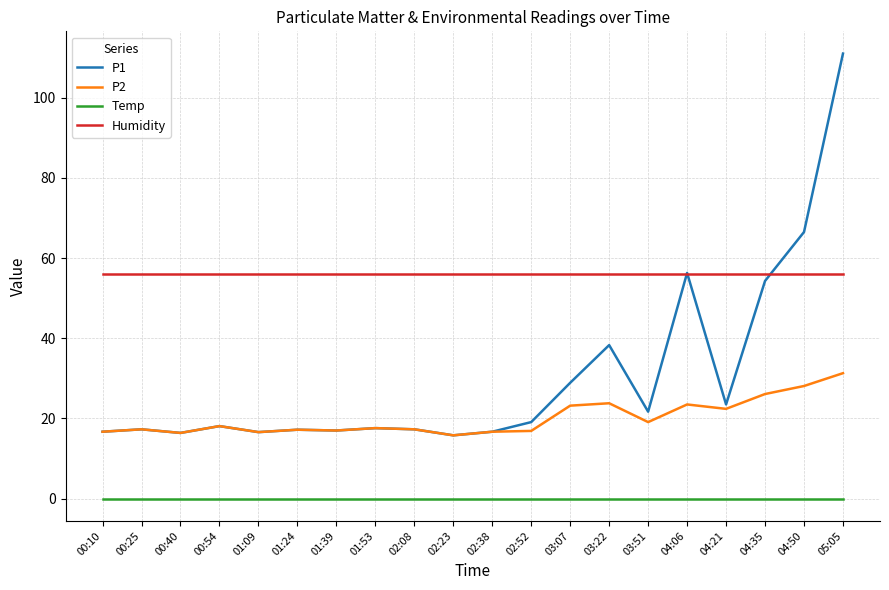

True or false: P2 and Humidity intersect in this chart.

False